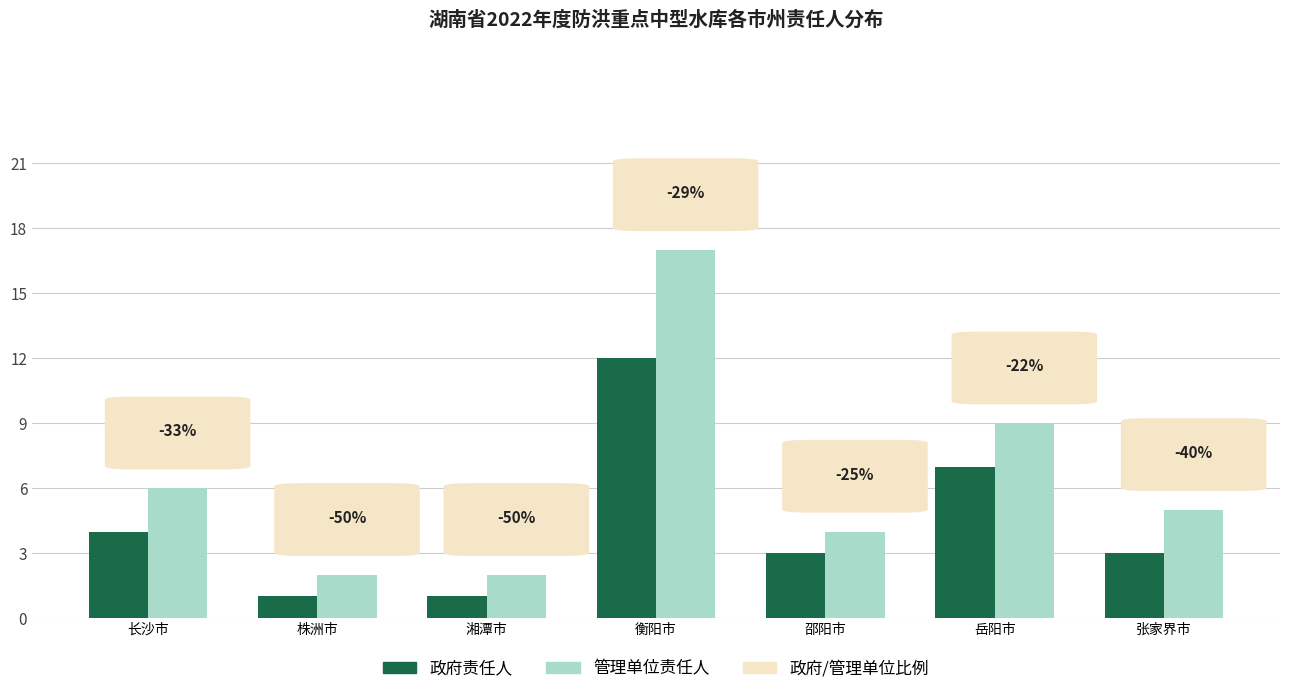

List the series in order of their overall mean, lowest first.

政府责任人, 管理单位责任人